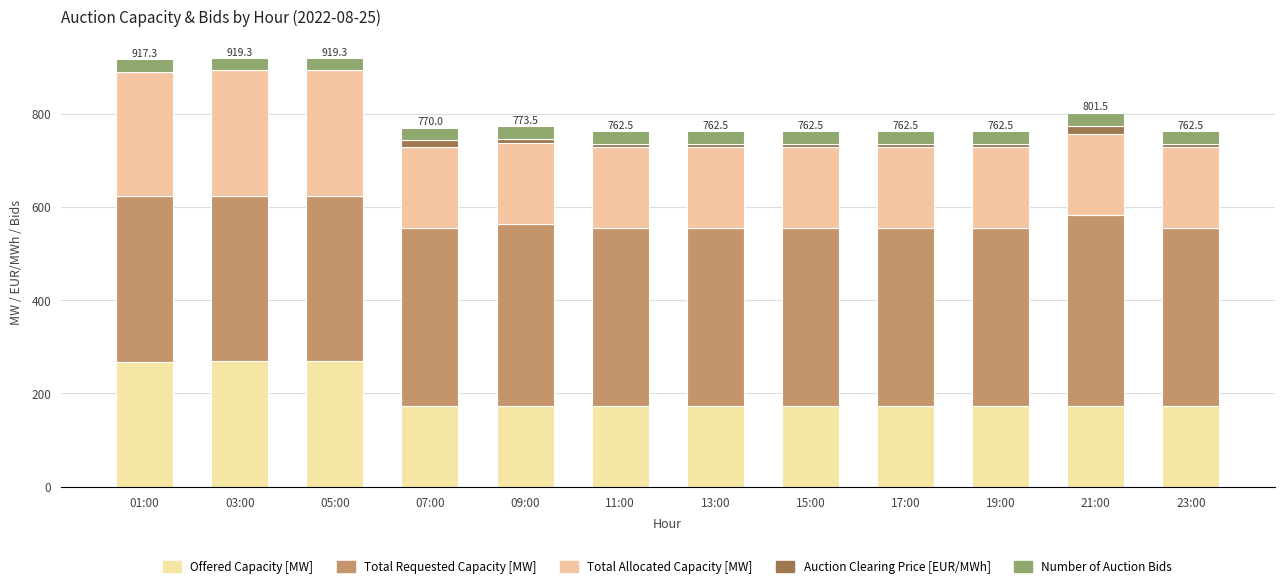

Which series has the largest range (max minus min)?

Offered Capacity [MW]